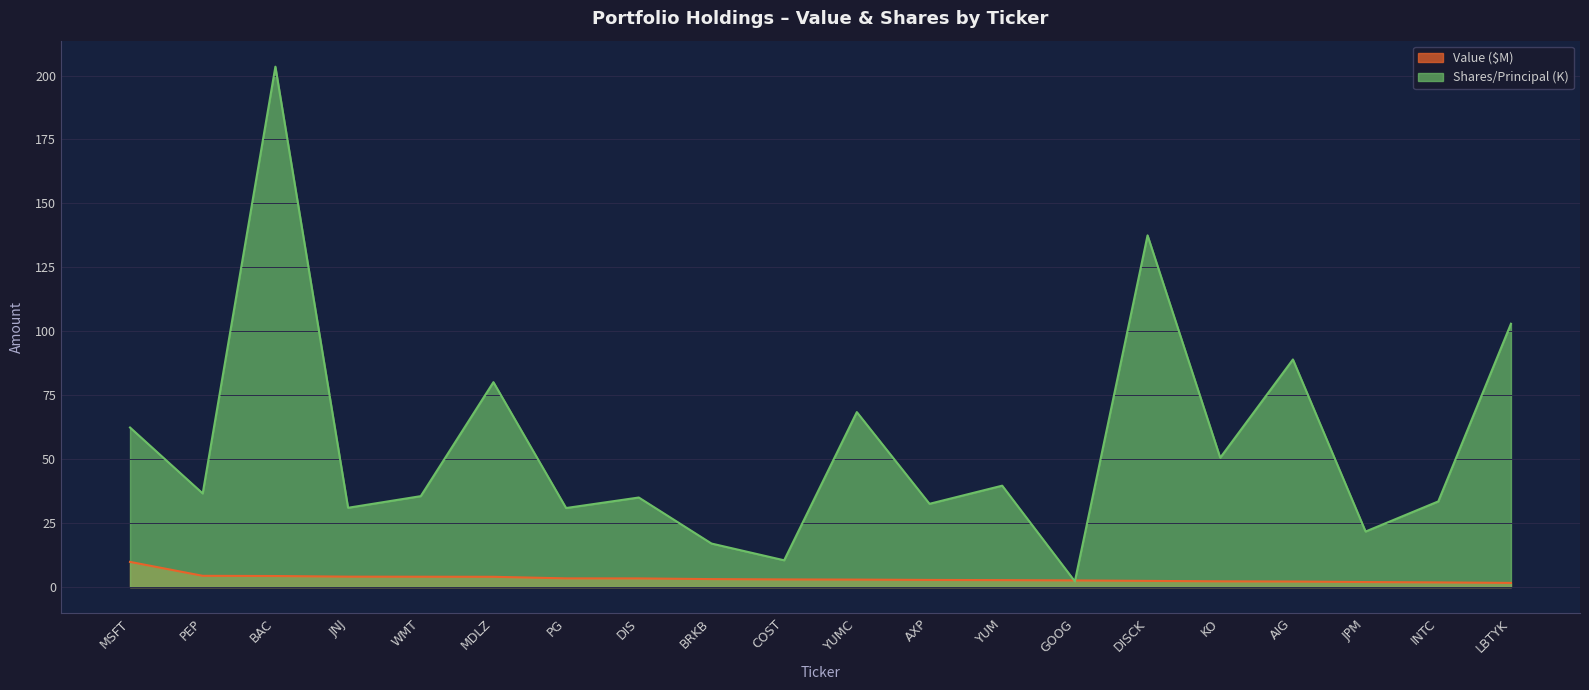

What is the difference between the Value ($000s) values at WMT and DISCK?

1.6